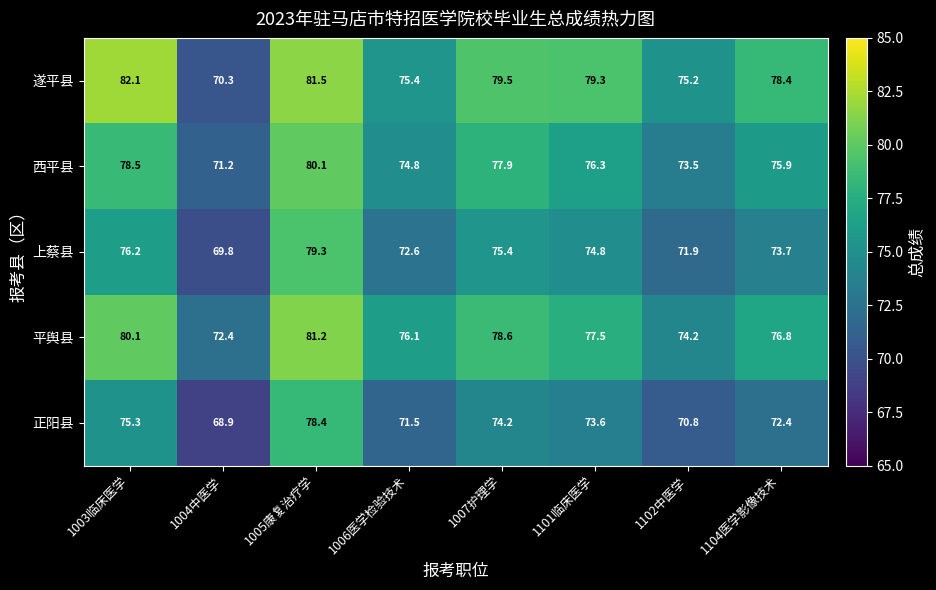

Count the number of categories in the chart.

8